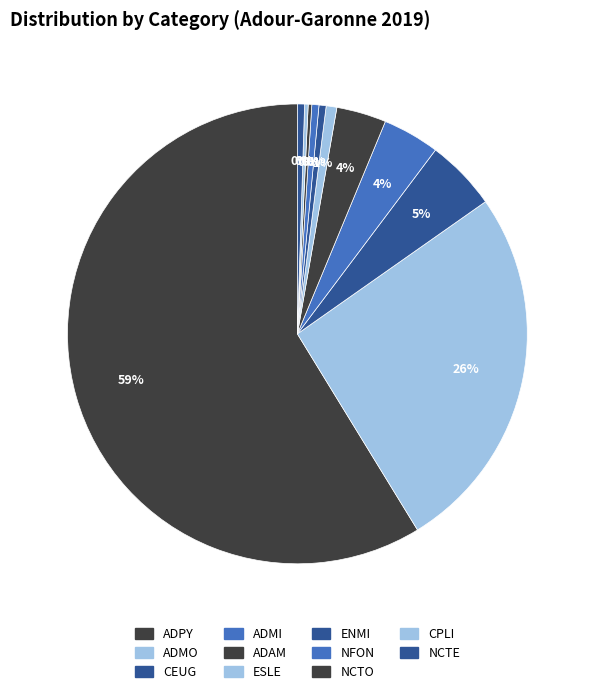

True or false: ESLE accounts for 1% of the total.

True